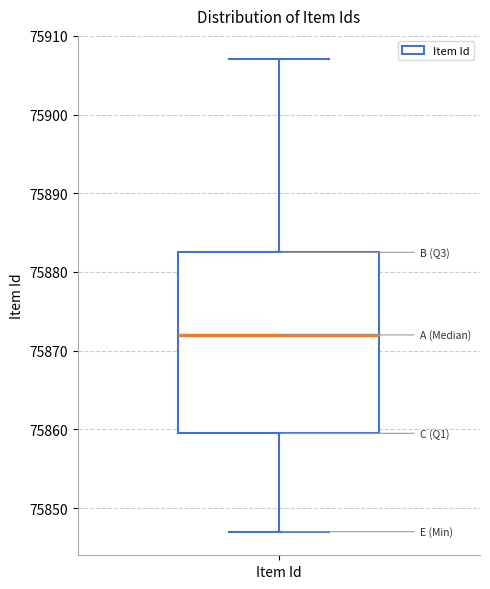

Read this box plot against the y-axis: the position of the median line, the range covered by the box, and the ends of both whiskers. The values are not printed on the chart, so give them approximately, as read against the axis.

median 75872, box 75860 to 75883, whiskers 75847 to 75907